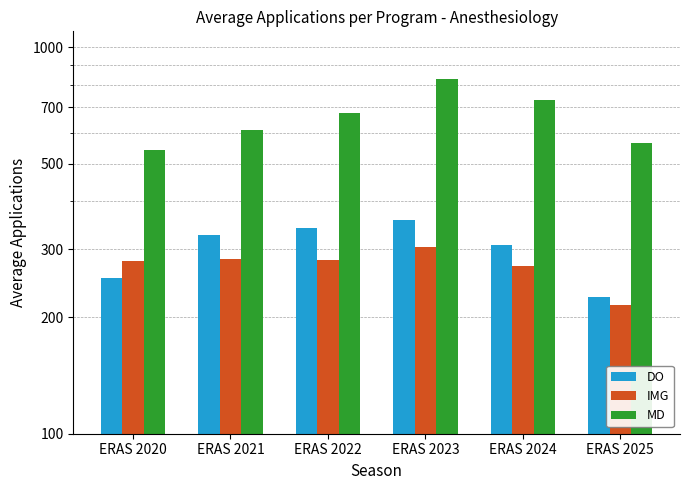

Reading right to left, list all the values displayed in this chart.

DO: ERAS 2025=225.7	ERAS 2024=308.5	ERAS 2023=356.7	ERAS 2022=340.8	ERAS 2021=325.9	ERAS 2020=253.1
IMG: ERAS 2025=215.8	ERAS 2024=271.4	ERAS 2023=303.7	ERAS 2022=281.7	ERAS 2021=282.9	ERAS 2020=279.7
MD: ERAS 2025=565.7	ERAS 2024=730.9	ERAS 2023=828.9	ERAS 2022=674.5	ERAS 2021=611.6	ERAS 2020=543.3